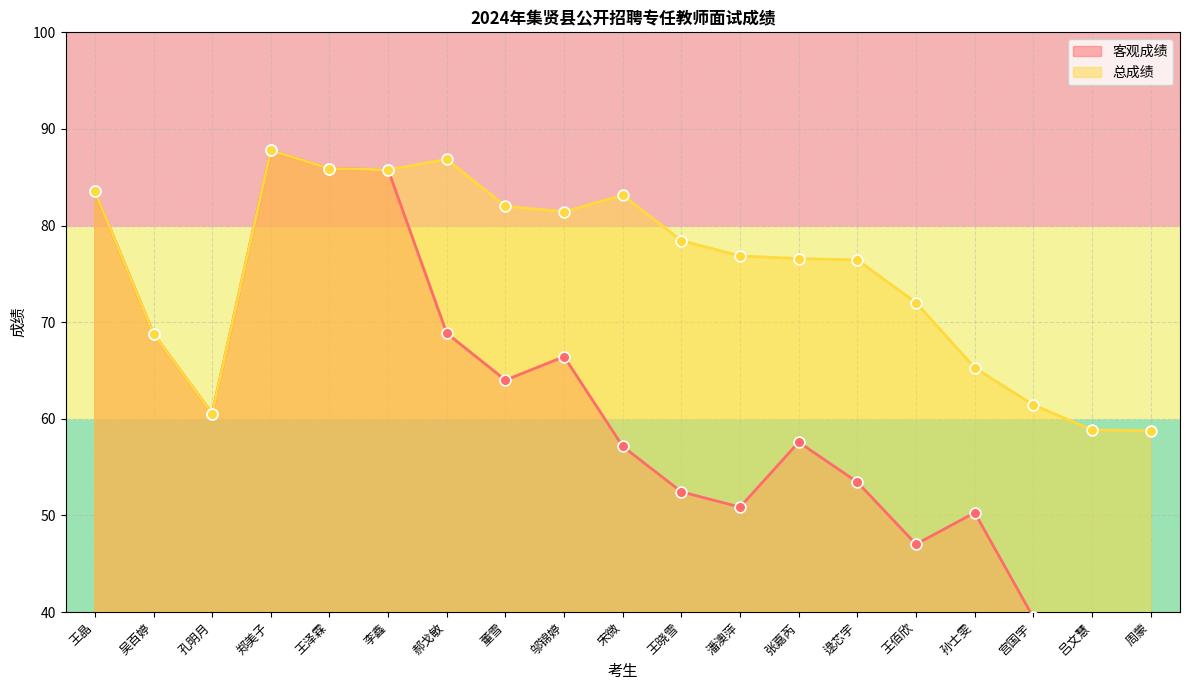

Which series has the largest Y range (max minus min)?

客观成绩